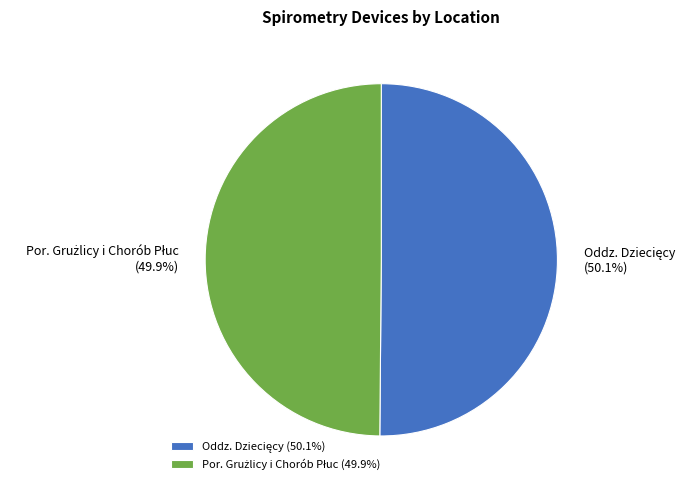

Is the sum of Oddz. Dziecięcy and Por. Grużlicy i Chorób Płuc greater than half?

Yes